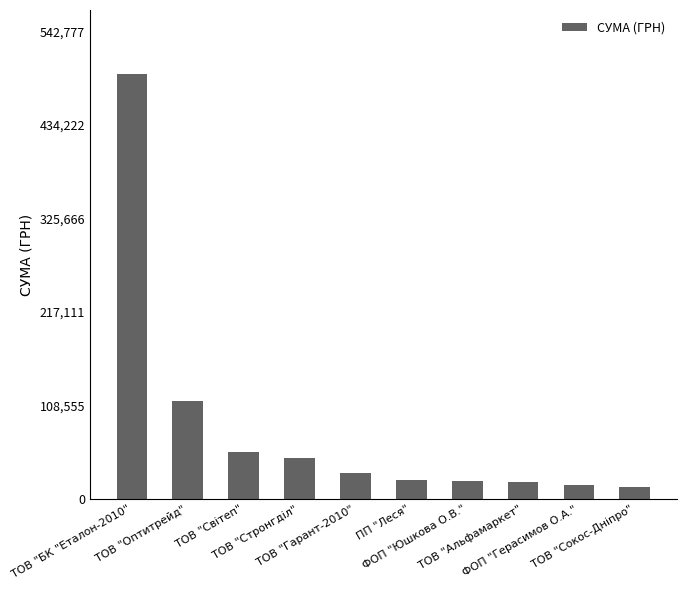

What position from the left is ТОВ "БК "Еталон-2010"?

1